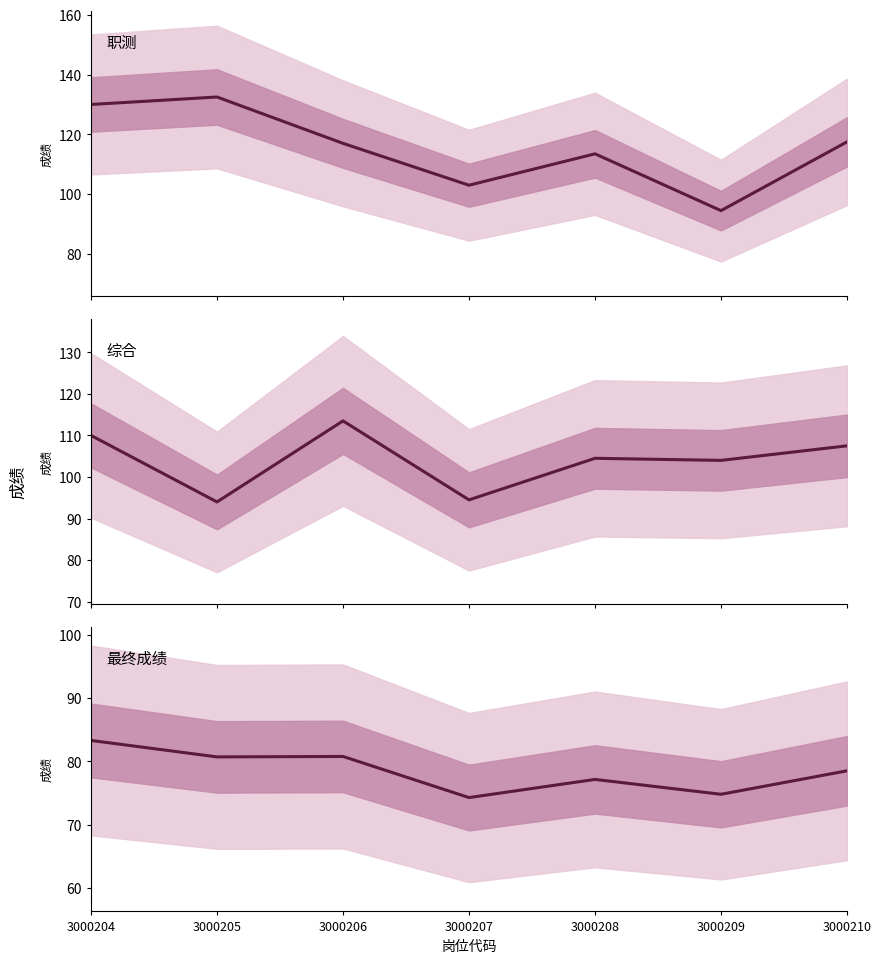

List the labels in order of 综合 value, largest first.

3000206, 3000204, 3000210, 3000208, 3000209, 3000207, 3000205